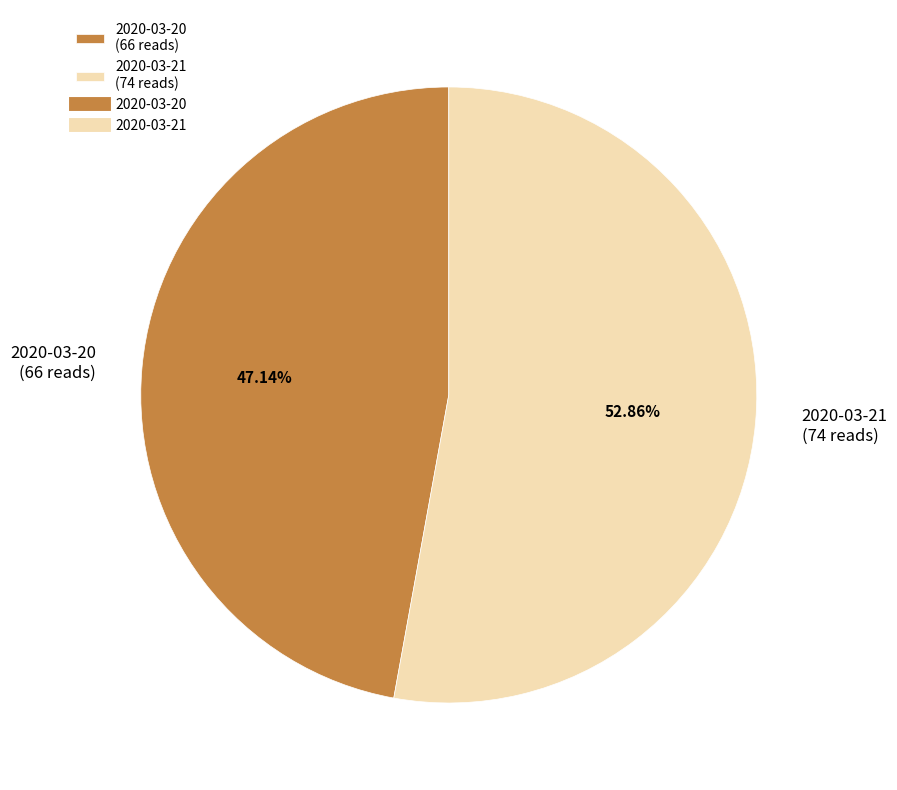

Is it true that 2020-03-20 is 47% of the pie?

True